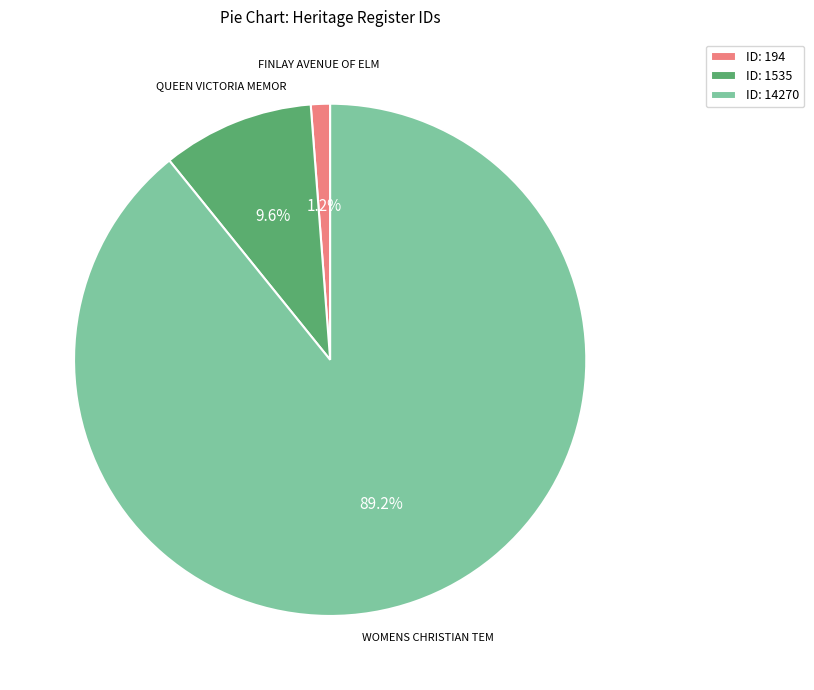

What is the largest slice in the pie chart?

ID: 14270